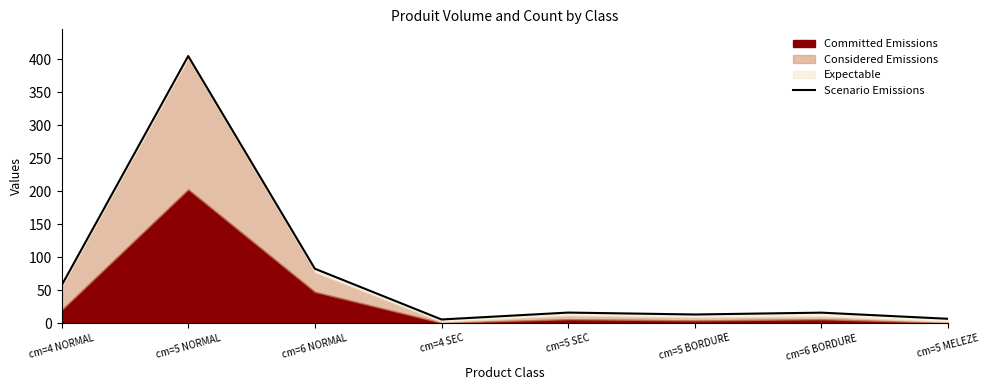

What is the value of the 7th point from the left?

16.0